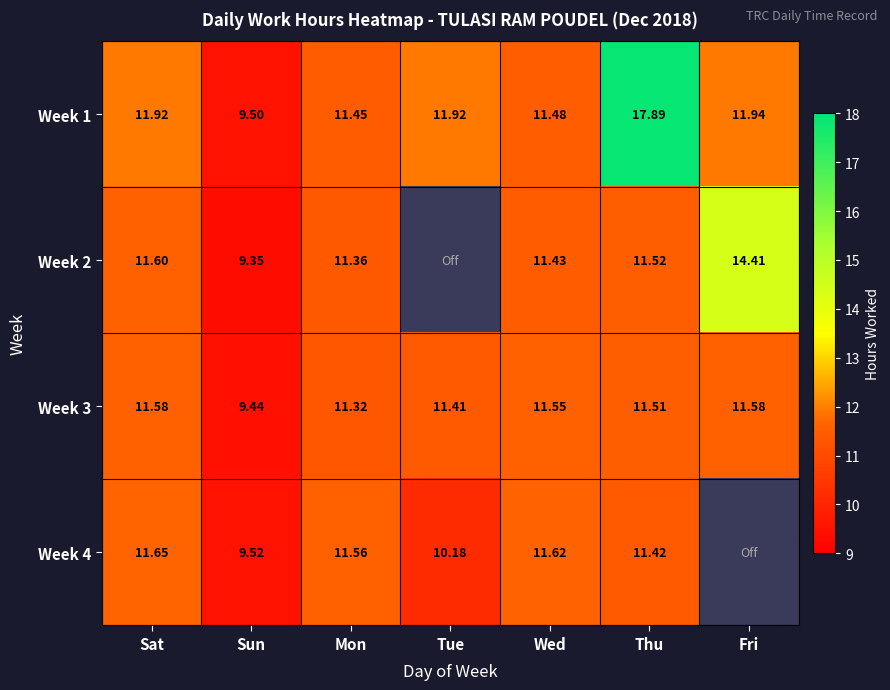

Which has a higher value, Tue or Wed?

Tue